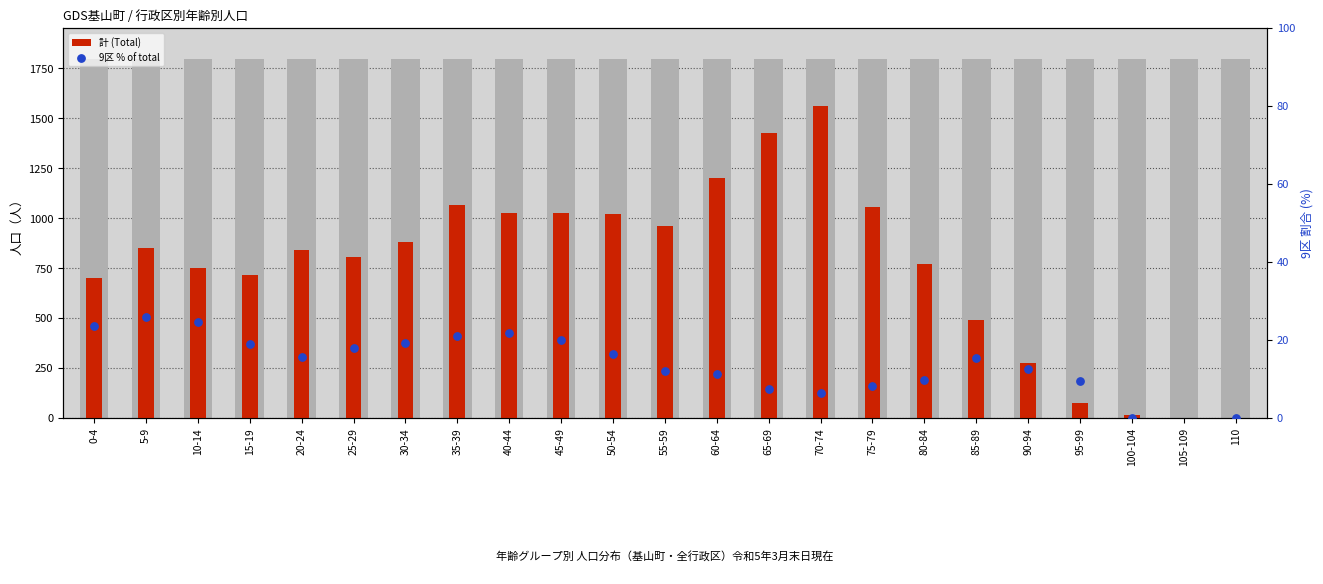

At which category is the sum across all series the highest?

70-74